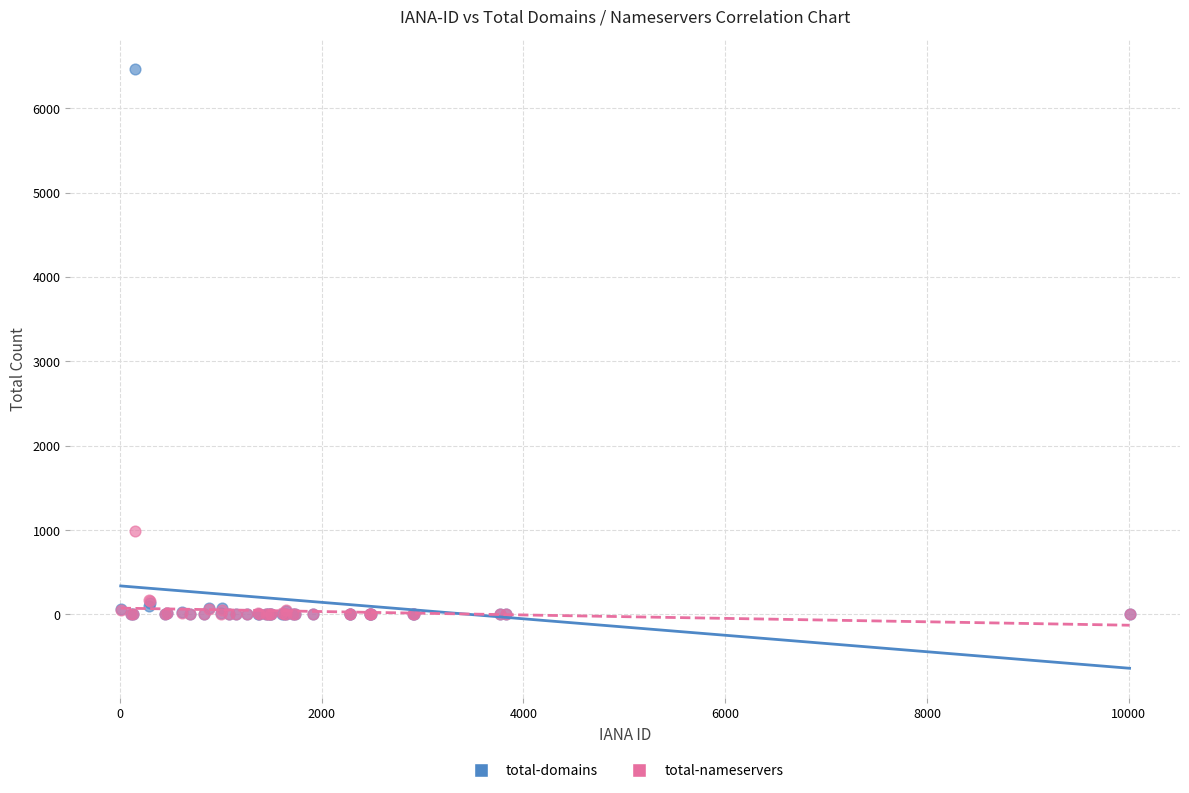

What are all the series names shown in the legend?

total-domains, total-nameservers